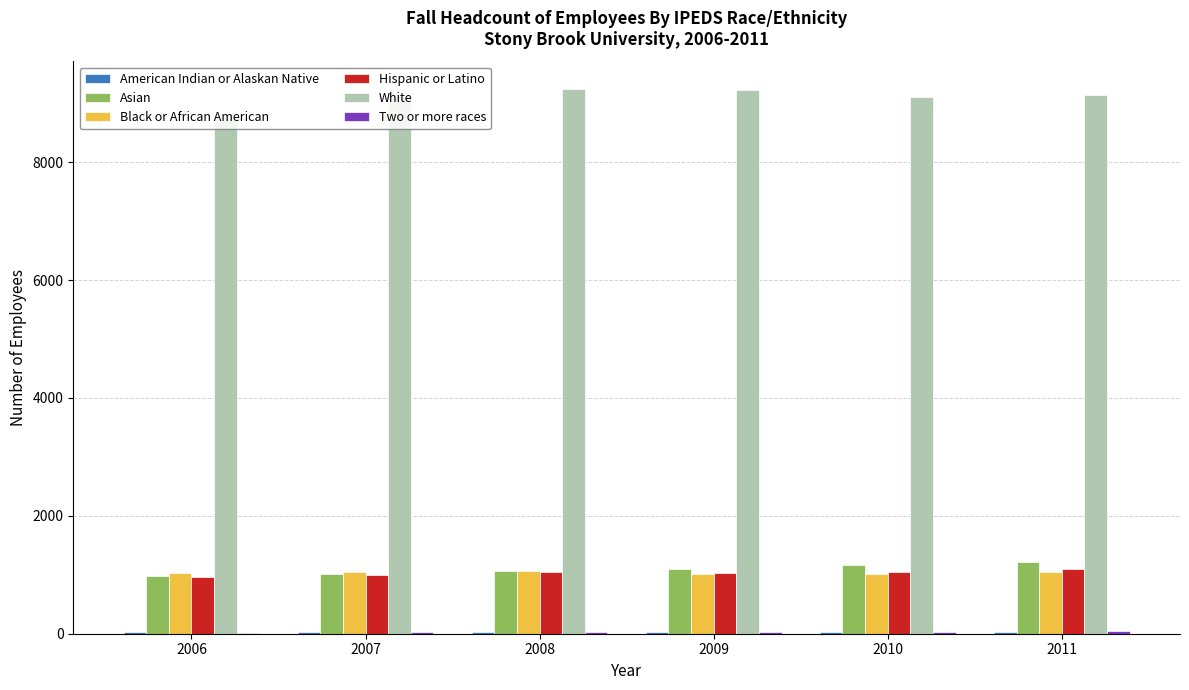

At which label is White closest to 9006?

2010